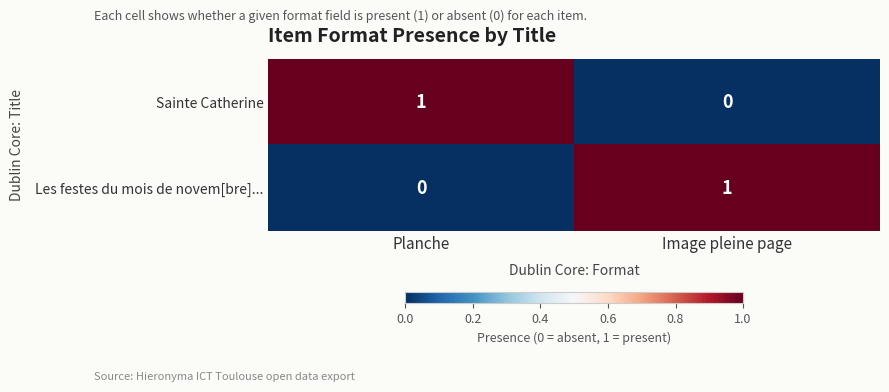

At which label is Les festes du mois de novem[bre]... closest to 0?

Planche